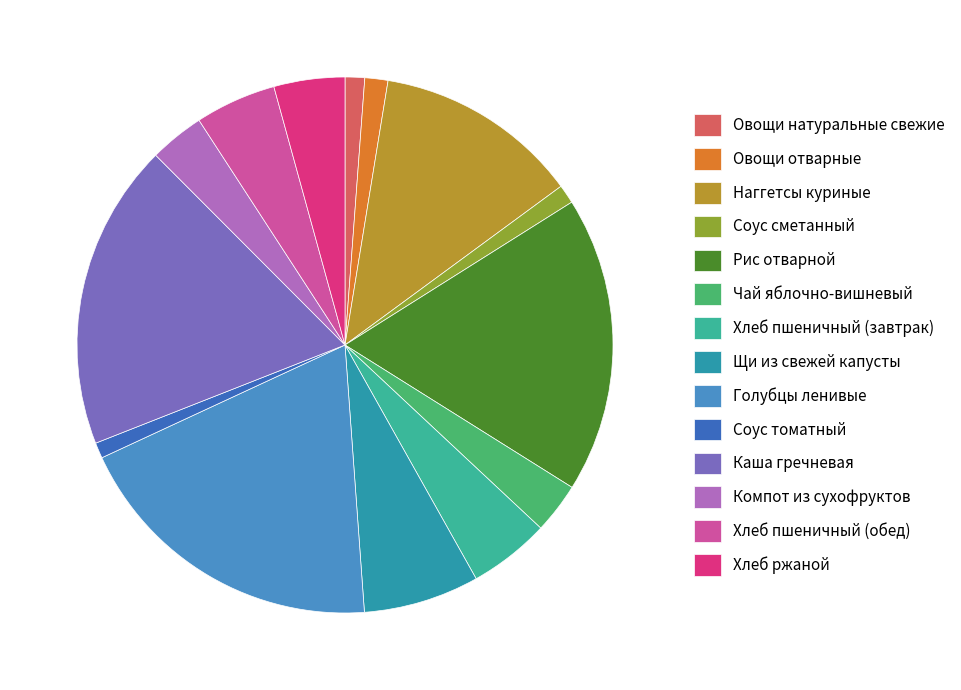

To the nearest percent, what is the average slice percentage?

7%